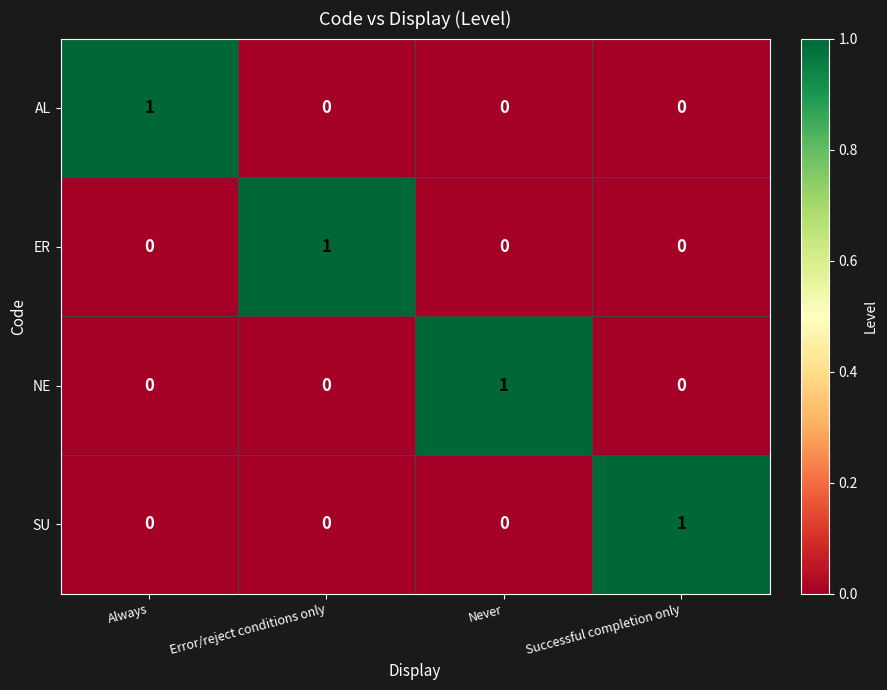

The SU series shows 0 at Error/reject conditions only. True or false?

True